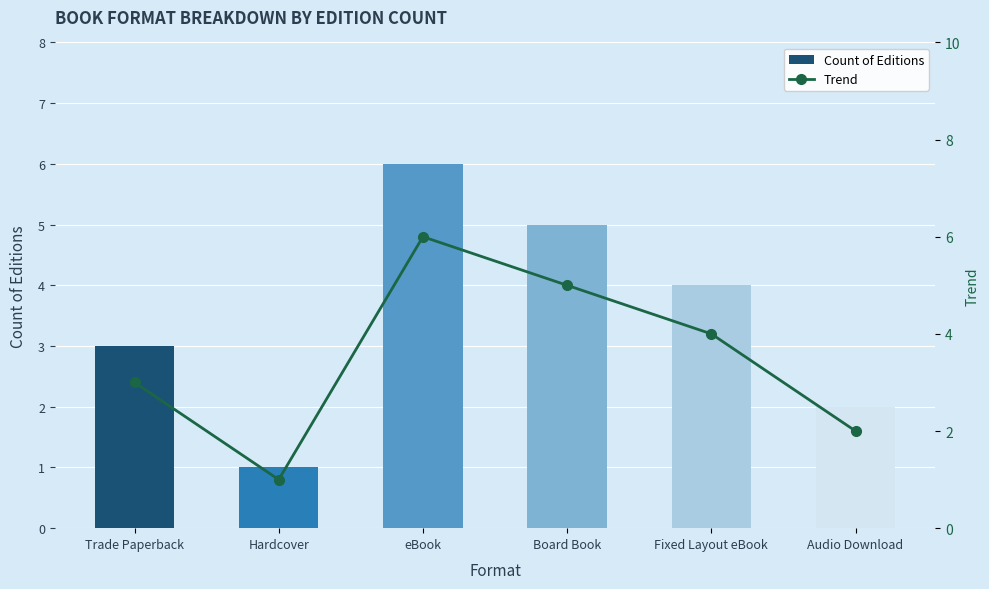

True or false: Count of Editions has a value of 2 at eBook.

False